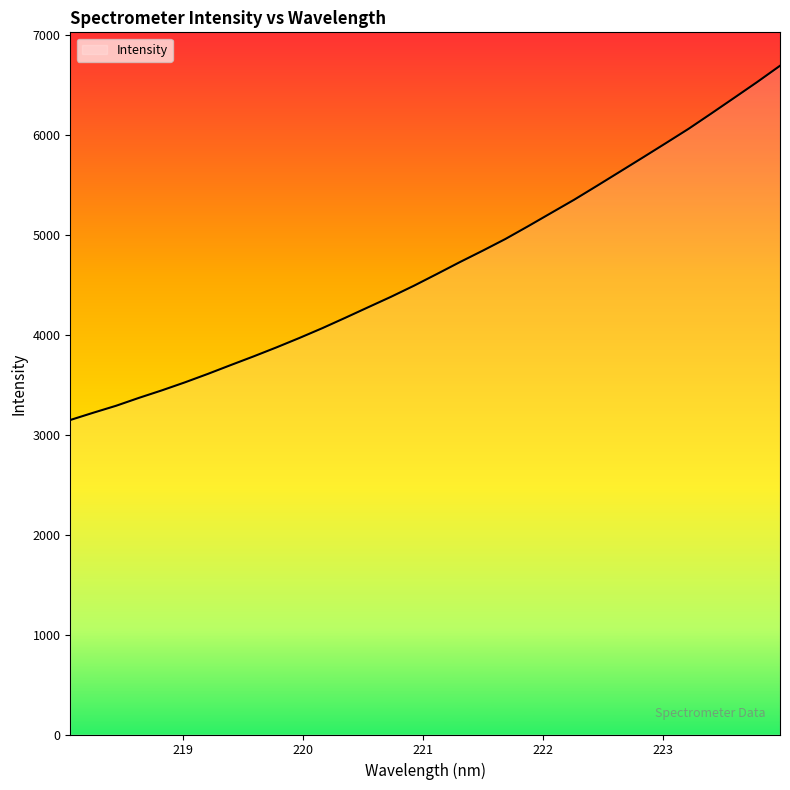

What is the maximum value shown in the chart?

6689.6